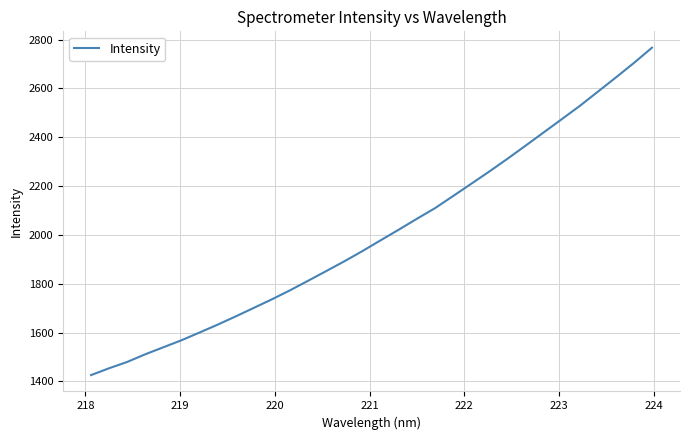

What is the smallest value displayed?

1425.6